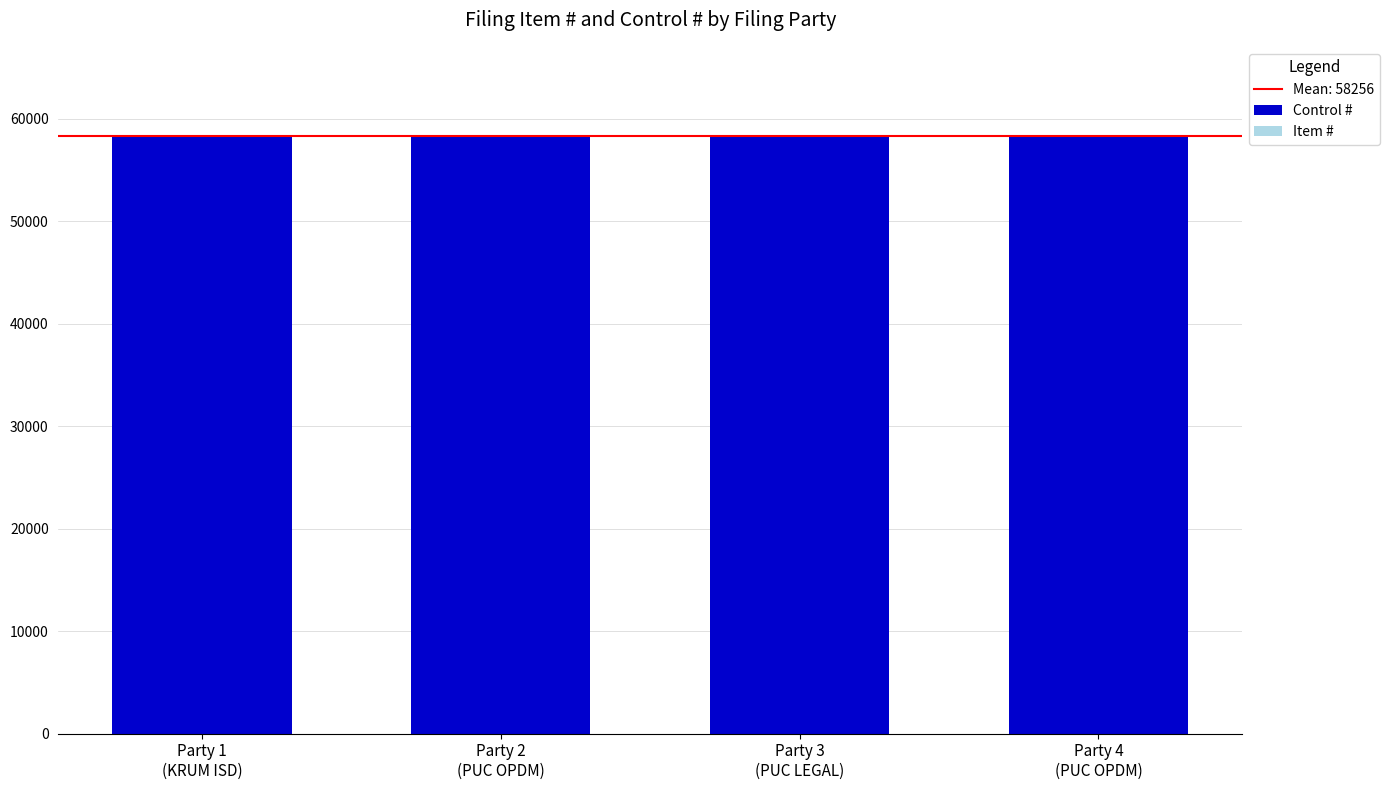

What is the average value of the Control # series?

58254